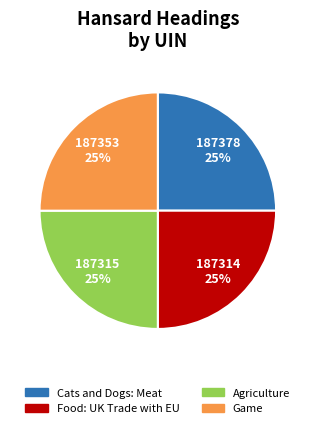

Does Game represent more than half of the total?

No